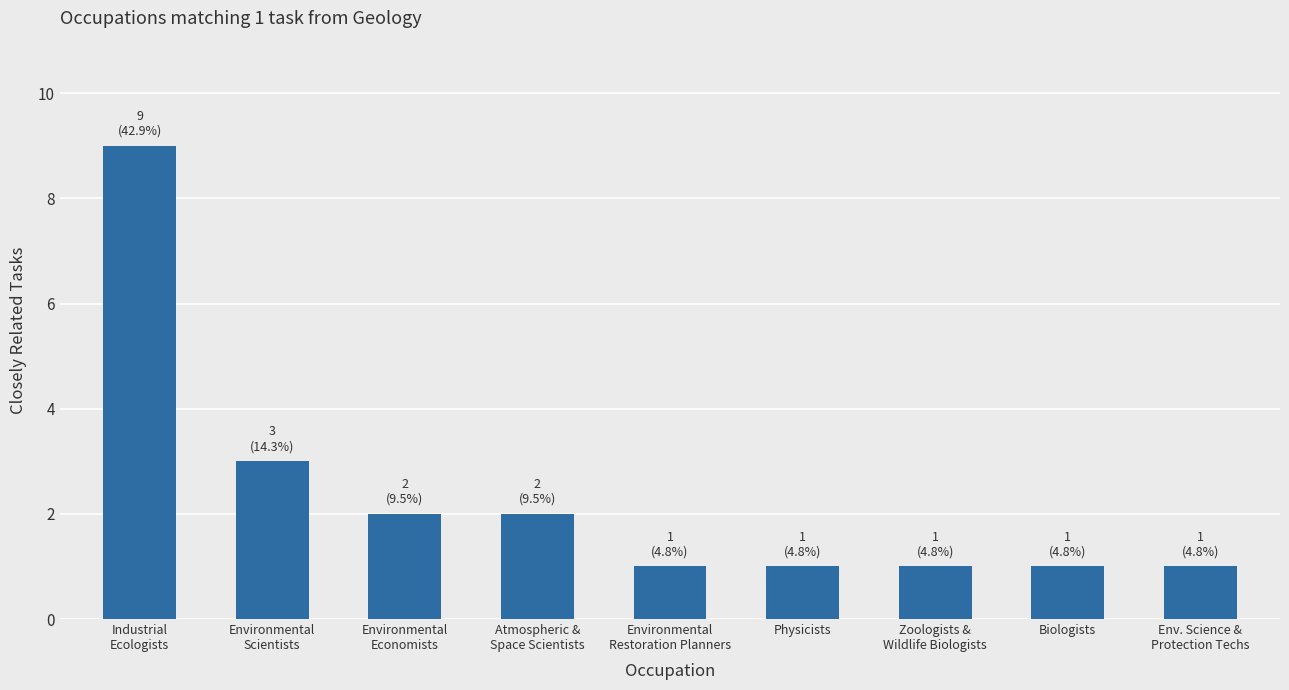

Approximately how many times larger is the value at Environmental
Economists compared to Atmospheric &
Space Scientists?

1.0